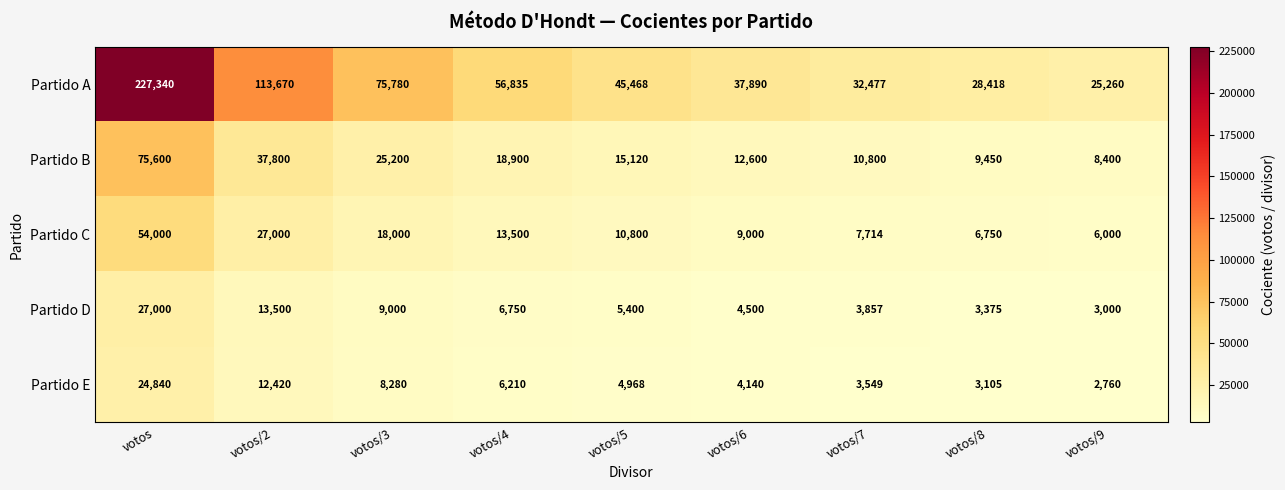

What is the sum of all Partido B values?

213870